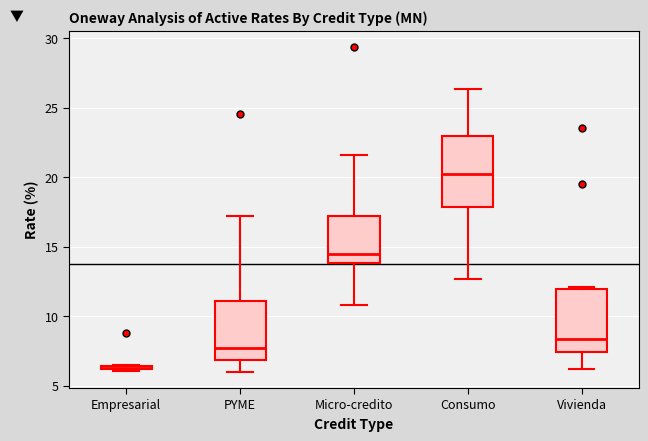

Which box's median line is the highest?

Consumo